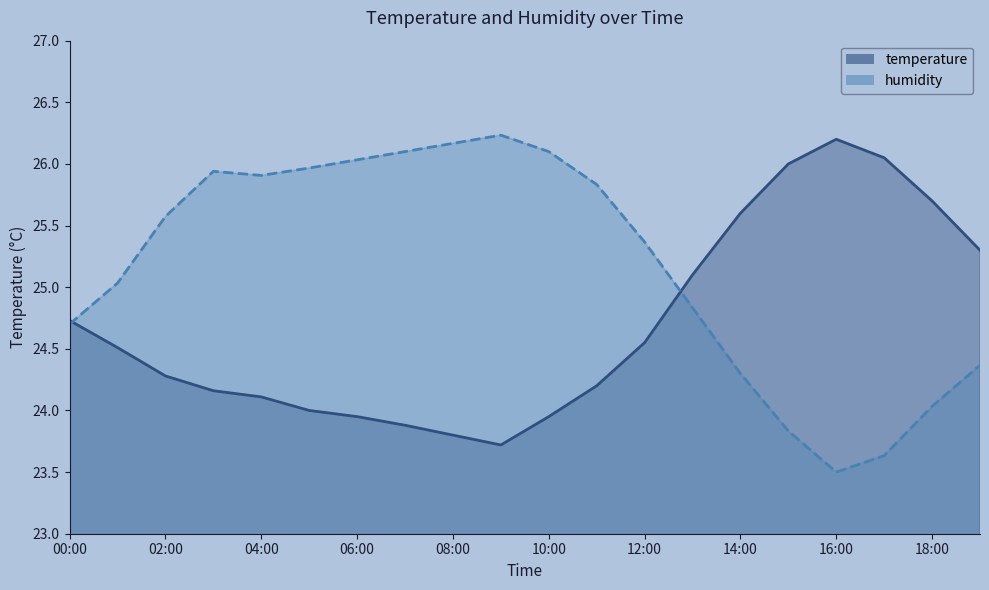

What is the approximate value of humidity at 10:00?

26.1